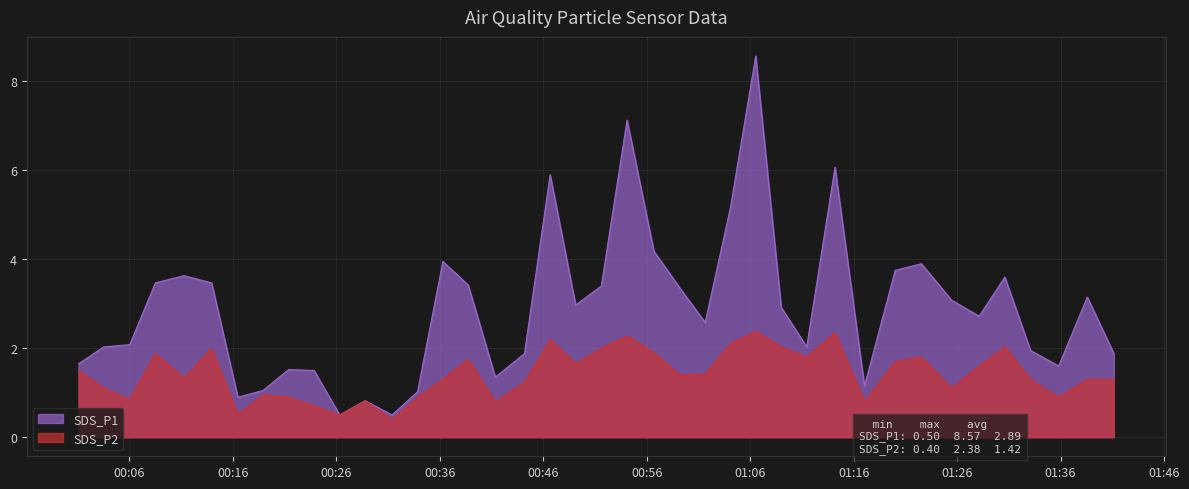

Which series has the widest spread of values?

SDS_P1